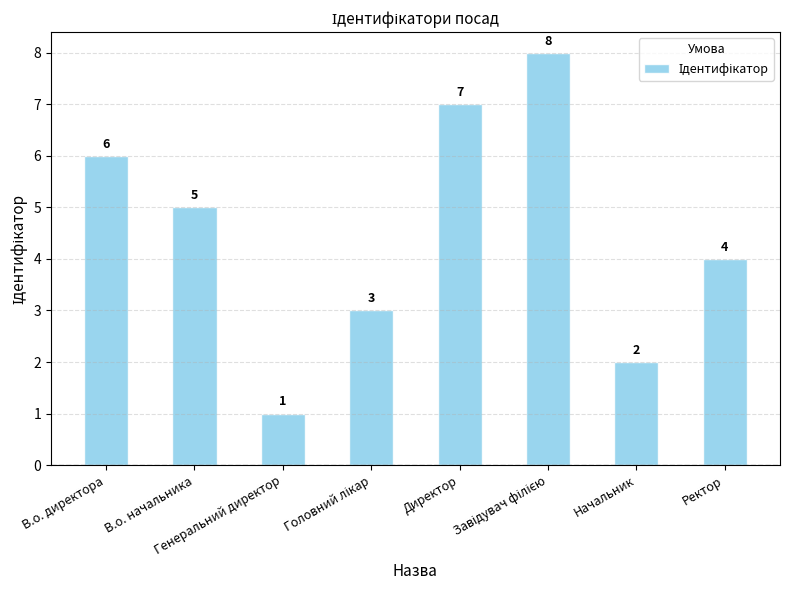

At which label does the data first exceed 5?

В.о. директора